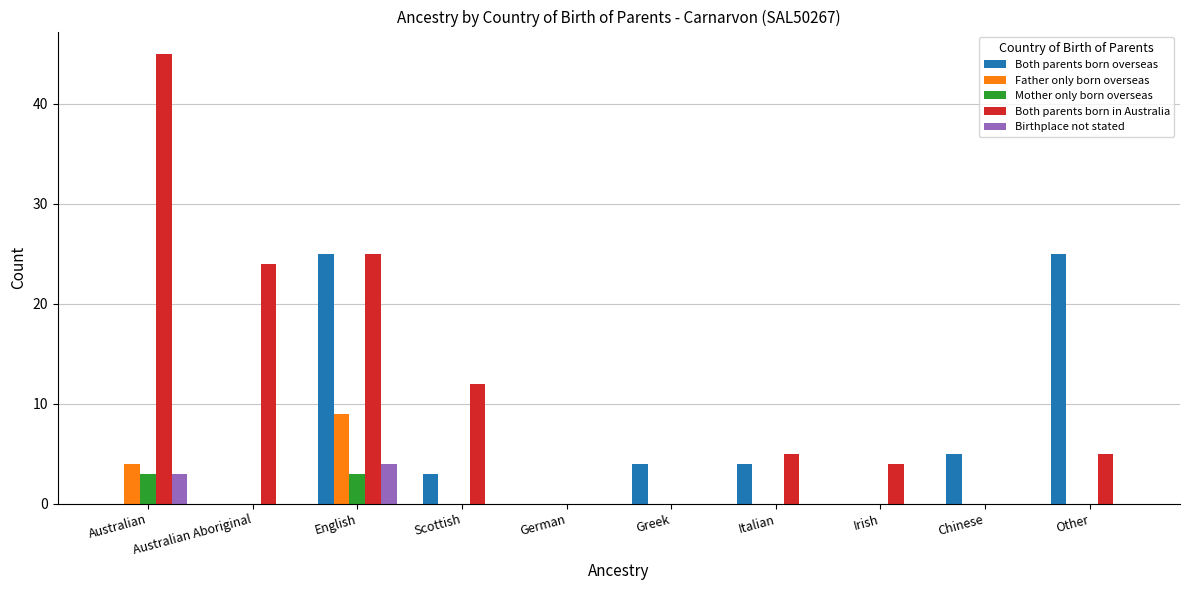

Between Italian and Irish, which series saw the biggest shift?

Both parents born overseas